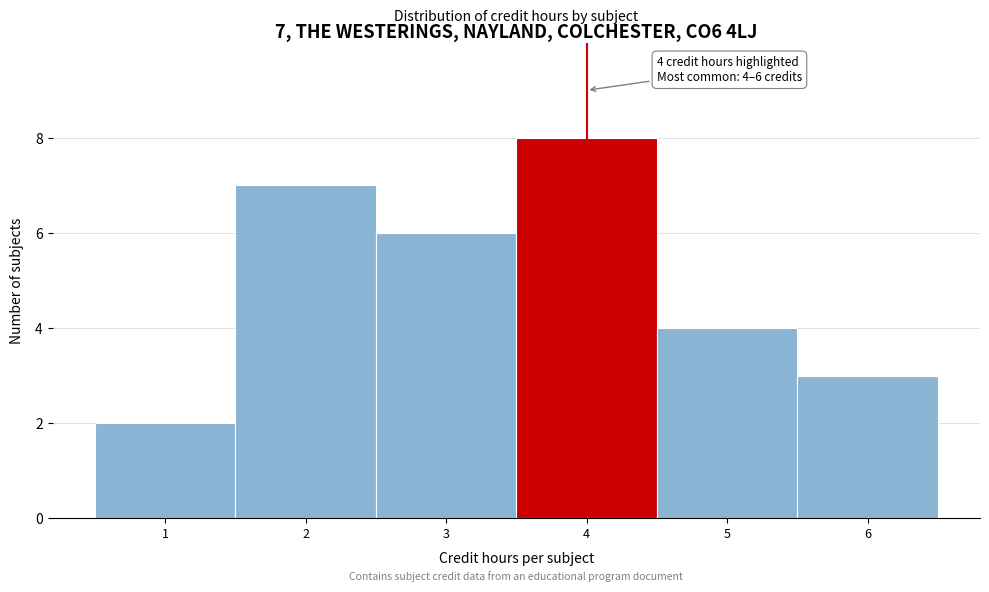

Over which range of the x-axis is the bar tallest?

3.5 to 4.5